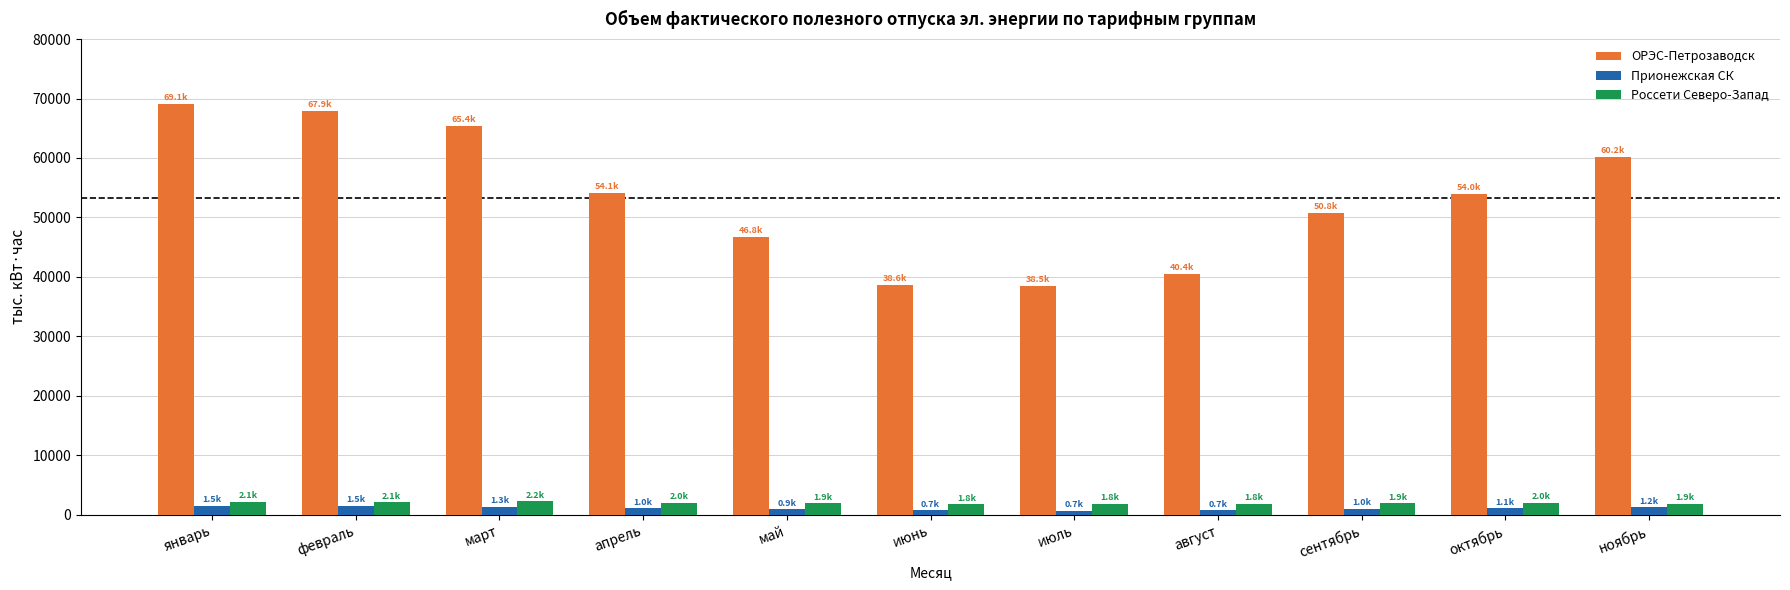

Where does the Прионежская СК series first go above 1046?

январь